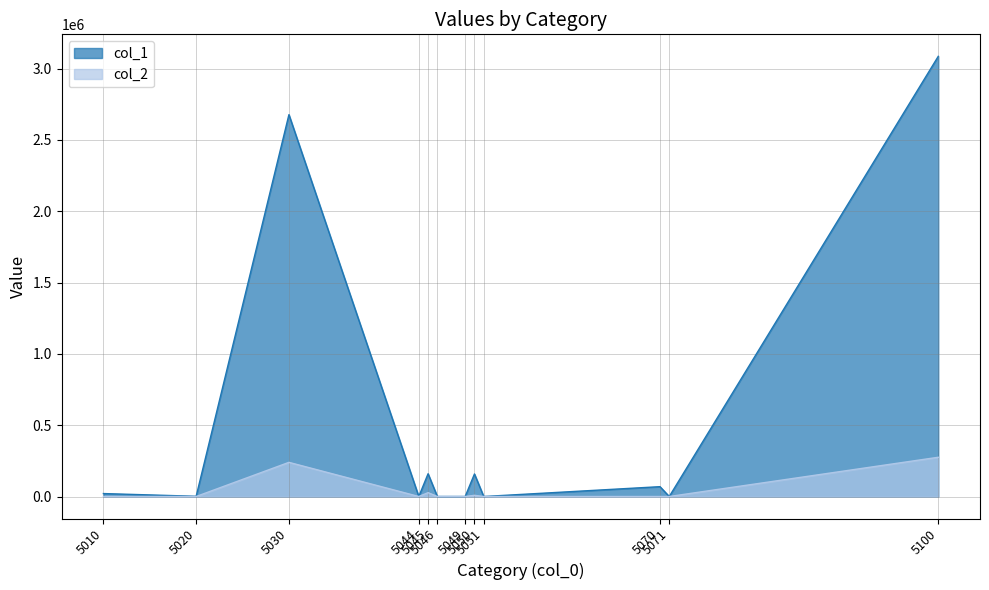

Is the value of col_2 at 5044 greater than the value of col_1 at 5049?

No